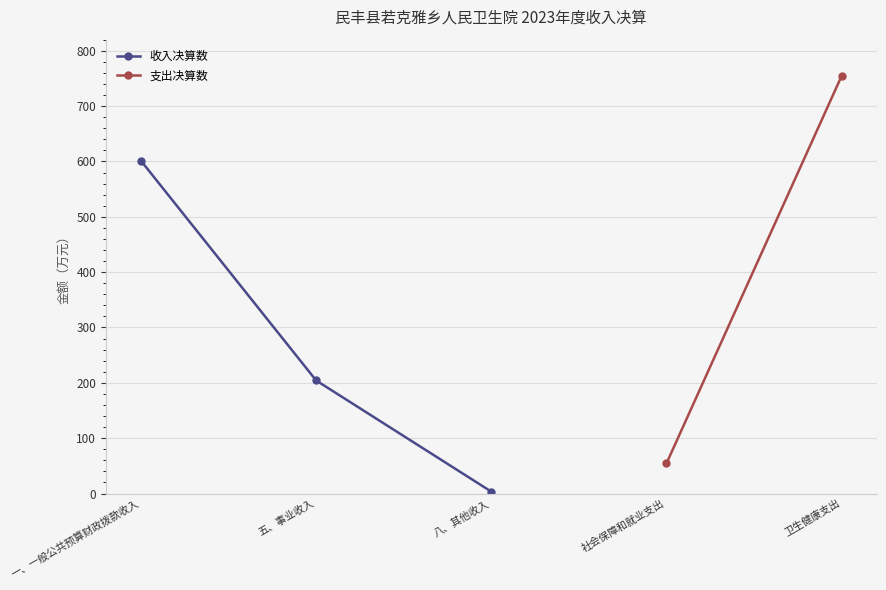

What is the value of the 收入决算数 point at the 2nd from the left?

204.3